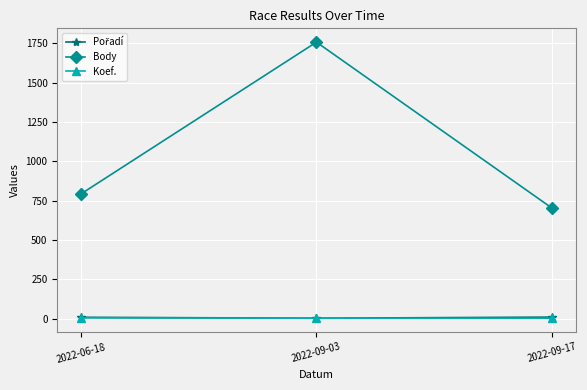

What is the sum of the Koef. values at 2022-09-03 and 2022-06-18?

6